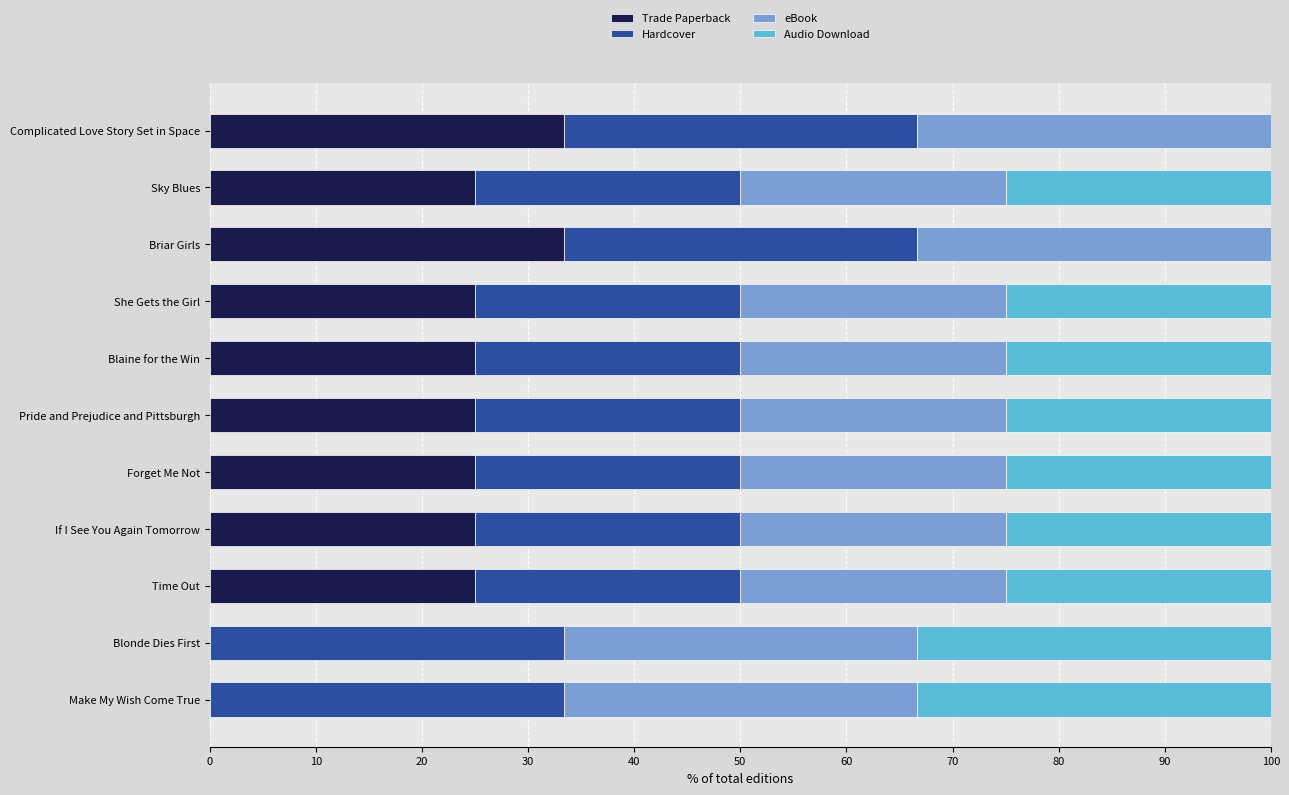

How many data points does each series have?

11